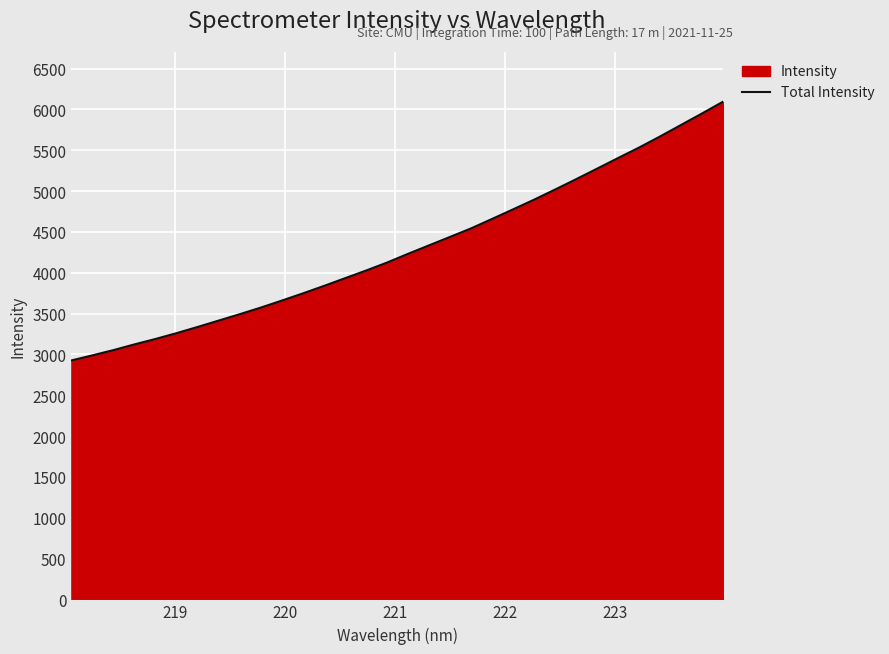

What is the maximum value shown in the chart?

6094.1